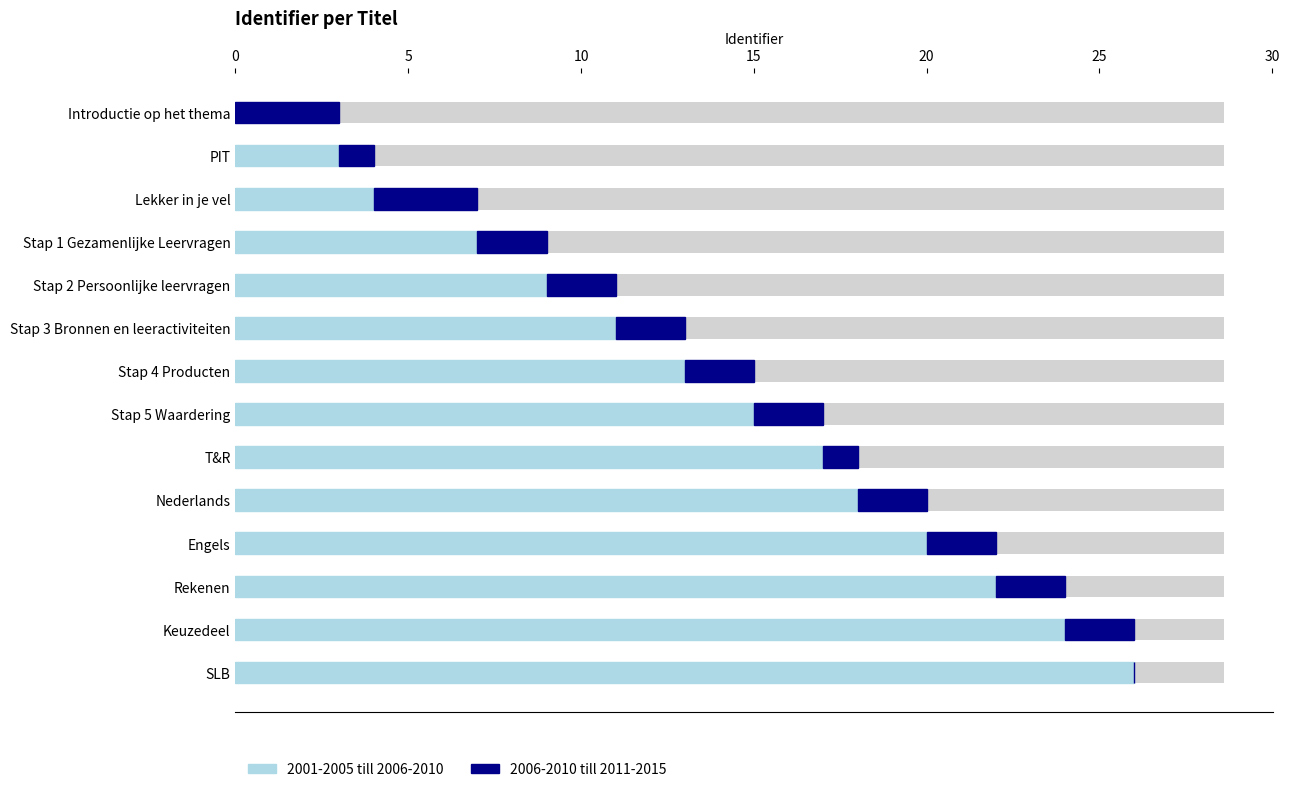

List the series in order of their overall mean, highest first.

2001-2005 till 2006-2010, 2006-2010 till 2011-2015